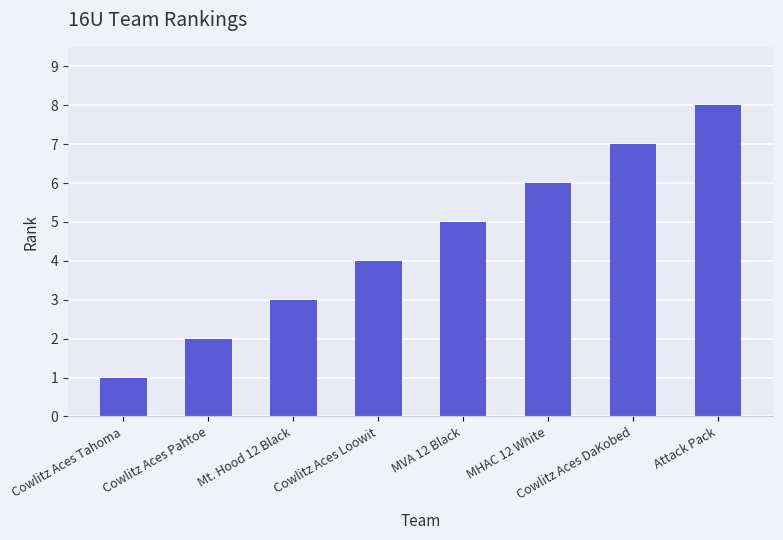

Reading left to right, transcribe all the data shown in this chart.

1	2	3	4	5	6	7	8